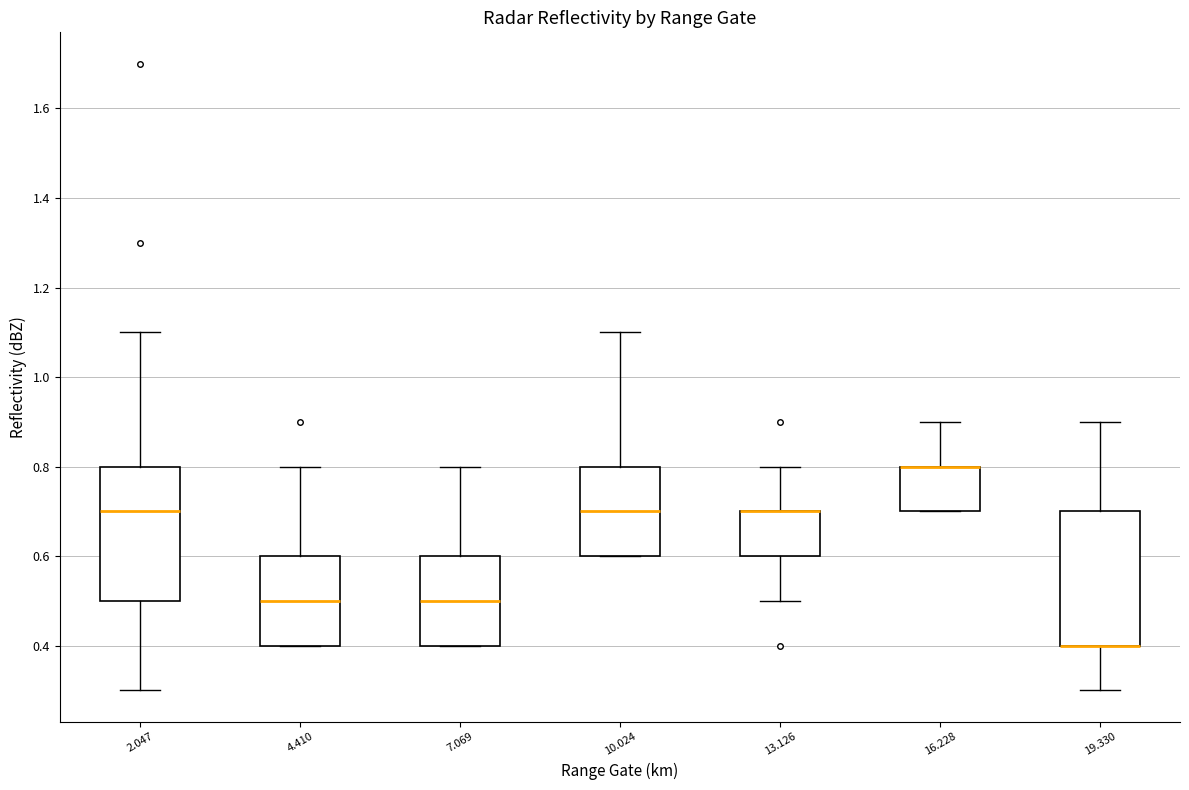

Reading left to right, read every box against the y-axis: the position of its median line, the range the box covers, and the ends of its whiskers. The values are not printed on the chart, so give them approximately, as read against the axis.

2.047: median 0.7, box 0.5 to 0.8, whiskers 0.3 to 1.1
4.410: median 0.5, box 0.4 to 0.6, whiskers 0.4 to 0.8
7.069: median 0.5, box 0.4 to 0.6, whiskers 0.4 to 0.8
10.024: median 0.7, box 0.6 to 0.8, whiskers 0.6 to 1.1
13.126: median 0.7 (drawn on the box's upper edge), box 0.6 to 0.7, whiskers 0.5 to 0.8
16.228: median 0.8 (drawn on the box's upper edge), box 0.7 to 0.8, whiskers 0.7 to 0.9
19.330: median 0.4 (drawn on the box's lower edge), box 0.4 to 0.7, whiskers 0.3 to 0.9